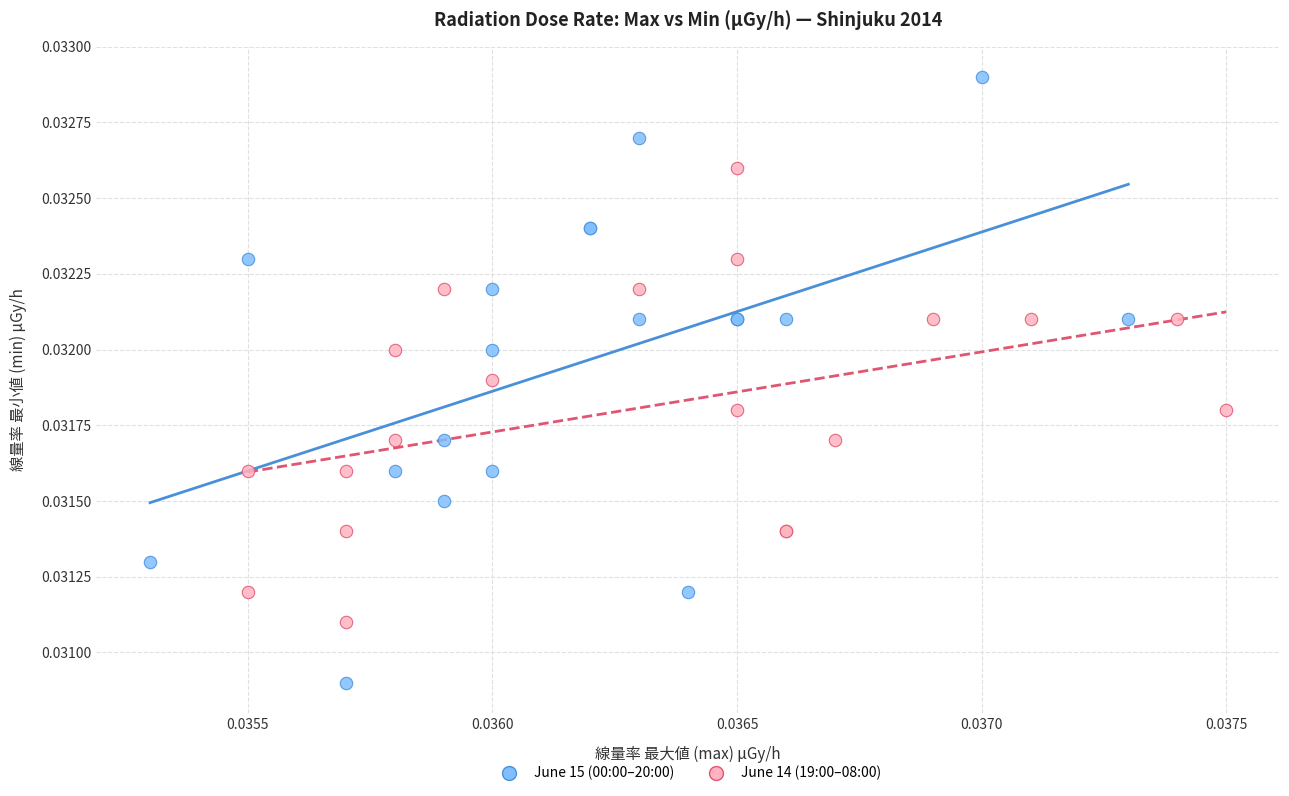

Which series contains the highest Y value?

June 15 (00:00–20:00)